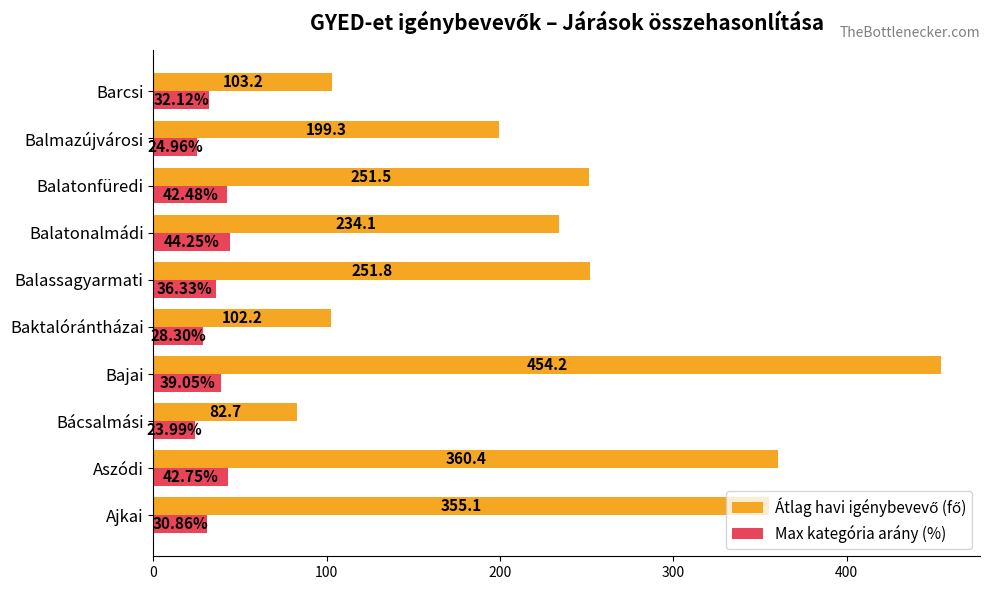

At which category does the chart reach its peak across all series?

Bajai